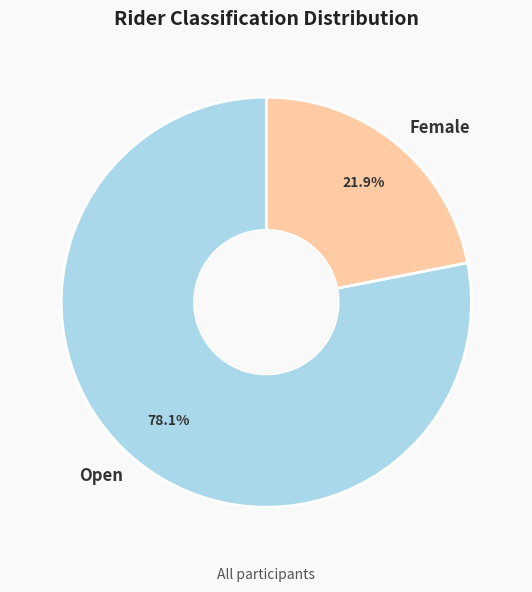

To the nearest percent, what is the difference between the largest and smallest slice percentages?

56%